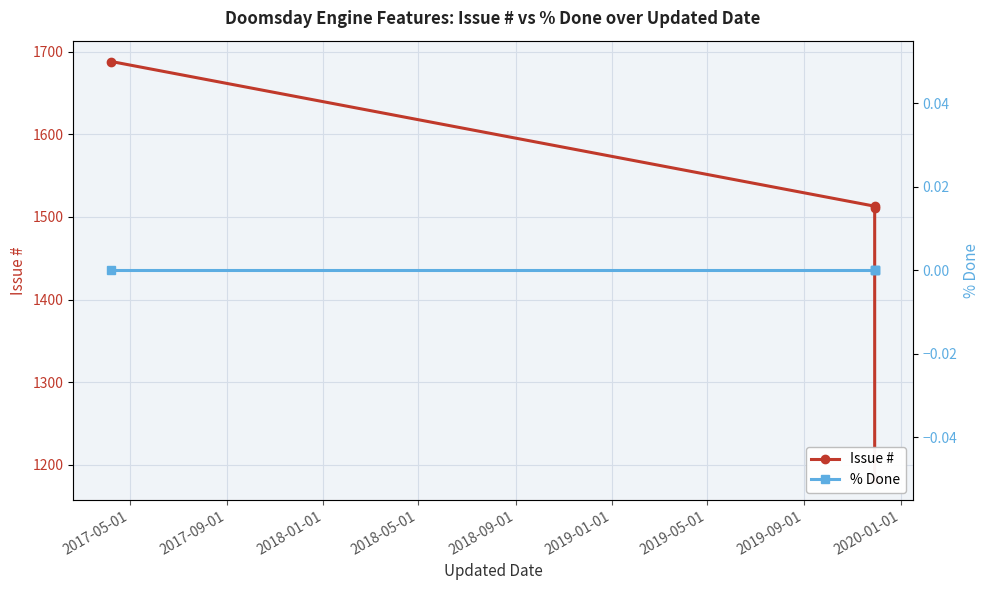

List the series in order of their overall mean, highest first.

Issue #, % Done